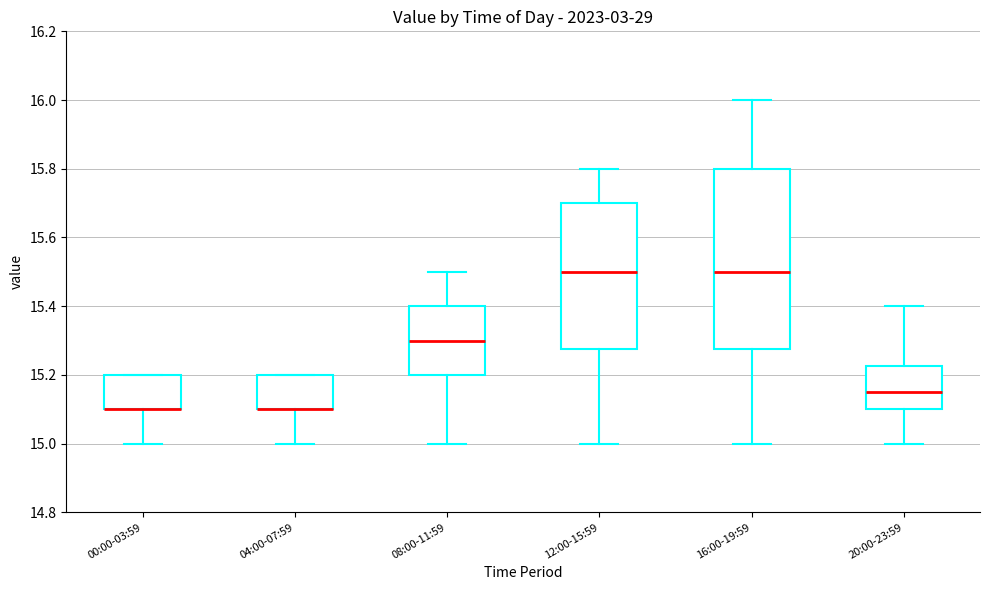

Reading left to right, transcribe this box plot: for each box, give where its median line is, the range the box spans, and where its two whiskers end, as read against the y-axis. The values are not printed on the chart, so give them approximately, as read against the axis.

00:00-03:59: median 15.10 (drawn on the box's lower edge), box 15.10 to 15.20, whiskers 15.00 to 15.20
04:00-07:59: median 15.10 (drawn on the box's lower edge), box 15.10 to 15.20, whiskers 15.00 to 15.20
08:00-11:59: median 15.30, box 15.20 to 15.40, whiskers 15.00 to 15.50
12:00-15:59: median 15.50, box 15.28 to 15.70, whiskers 15.00 to 15.80
16:00-19:59: median 15.50, box 15.28 to 15.80, whiskers 15.00 to 16.00
20:00-23:59: median 15.16, box 15.10 to 15.22, whiskers 15.00 to 15.40